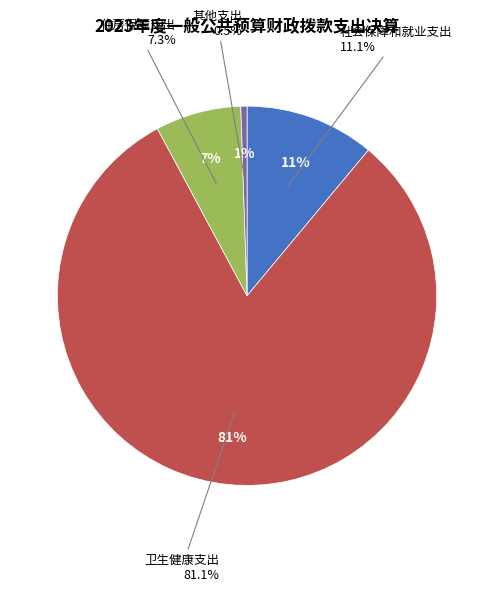

To the nearest percent, what is the combined percentage of 其他支出 and 住房保障支出?

8%